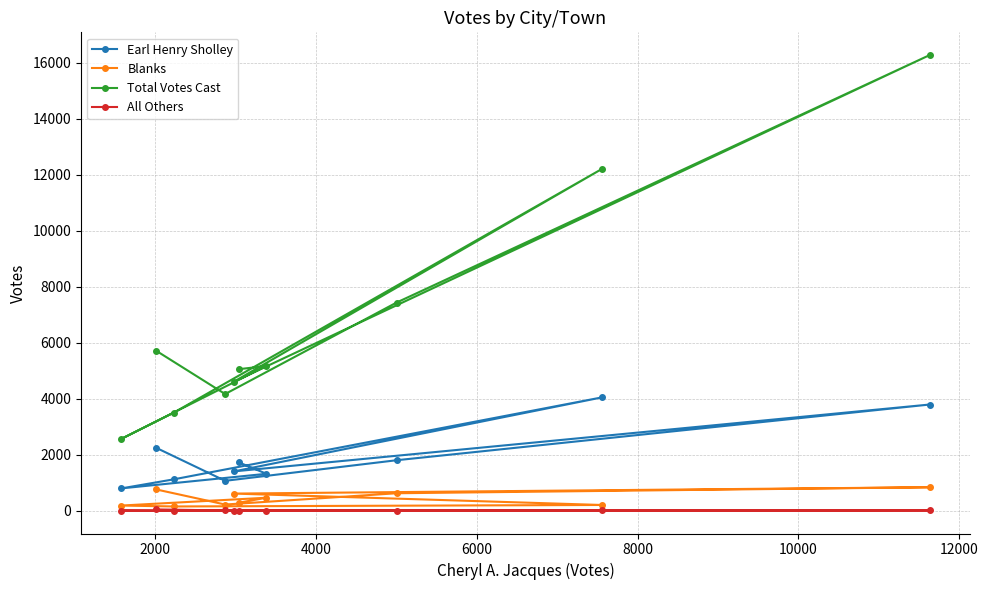

Which series has the largest range (max minus min)?

Total Votes Cast